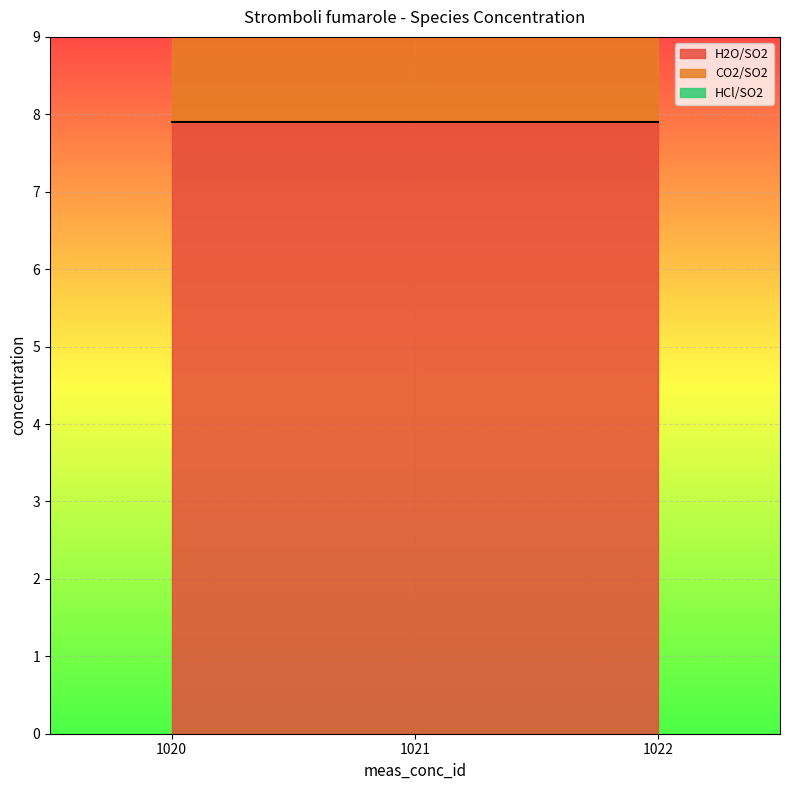

What are all the series names shown in the legend?

H2O/SO2, CO2/SO2, HCl/SO2